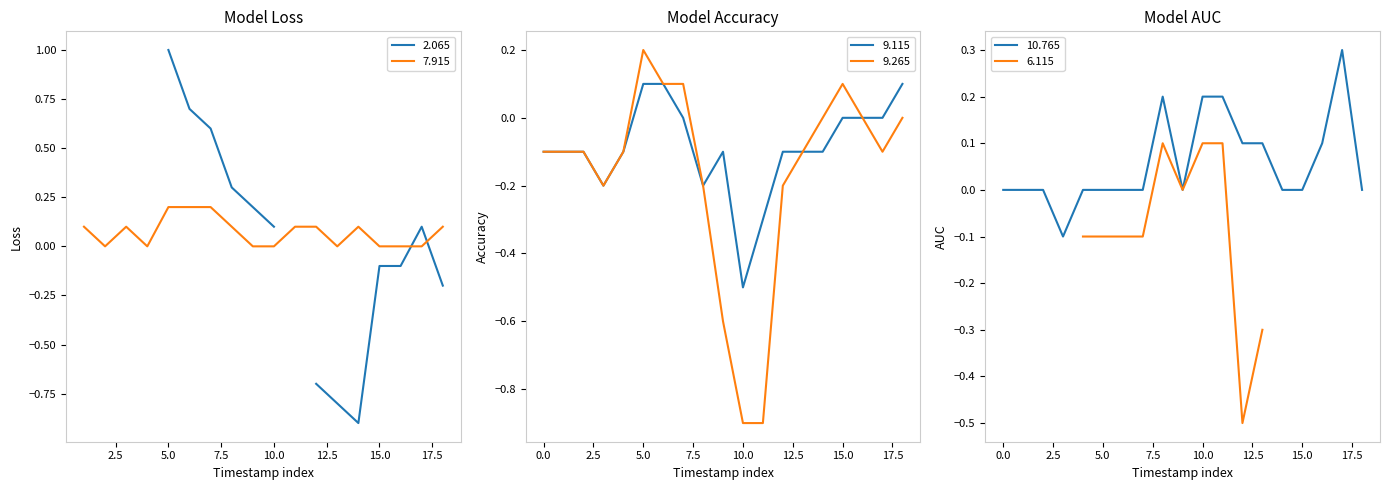

True or false: 9.115 and 9.265 cross at least once.

False